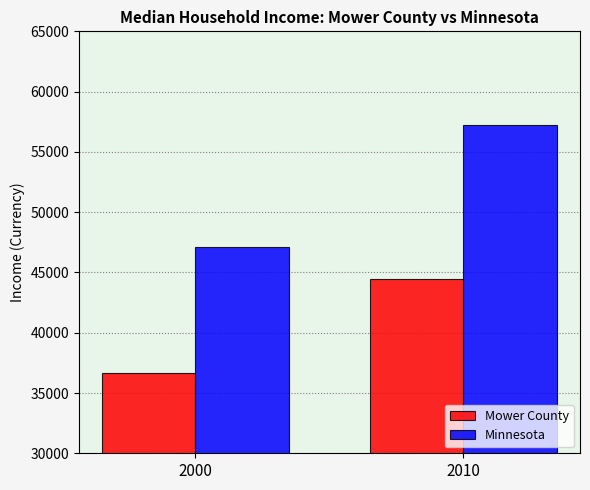

At which category is the sum across all series the highest?

2010